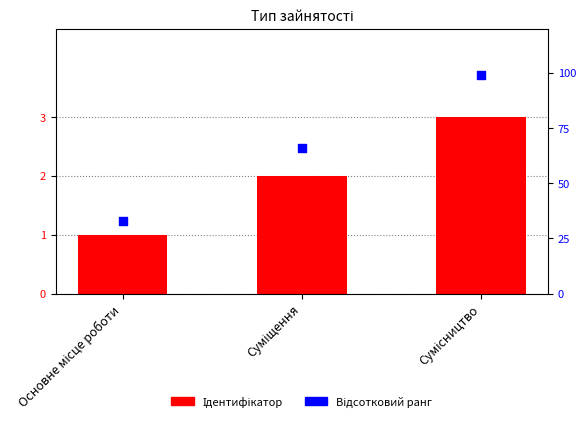

Which series has the widest spread of Y values?

Відсотковий ранг